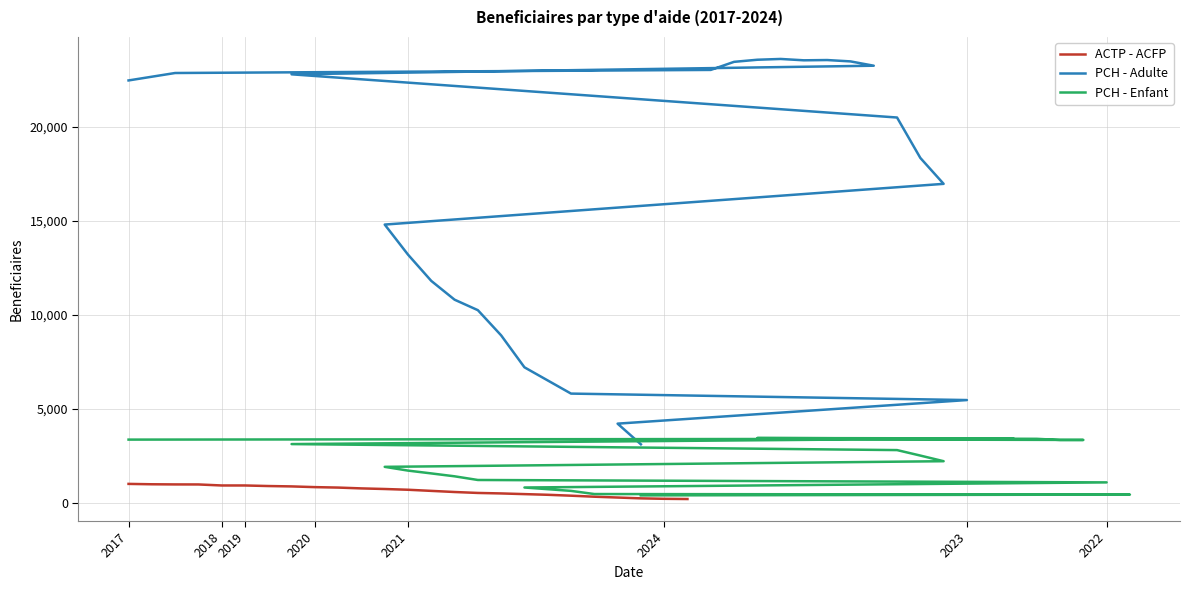

At which category does PCH - Adulte reach its first local valley?

2017-07